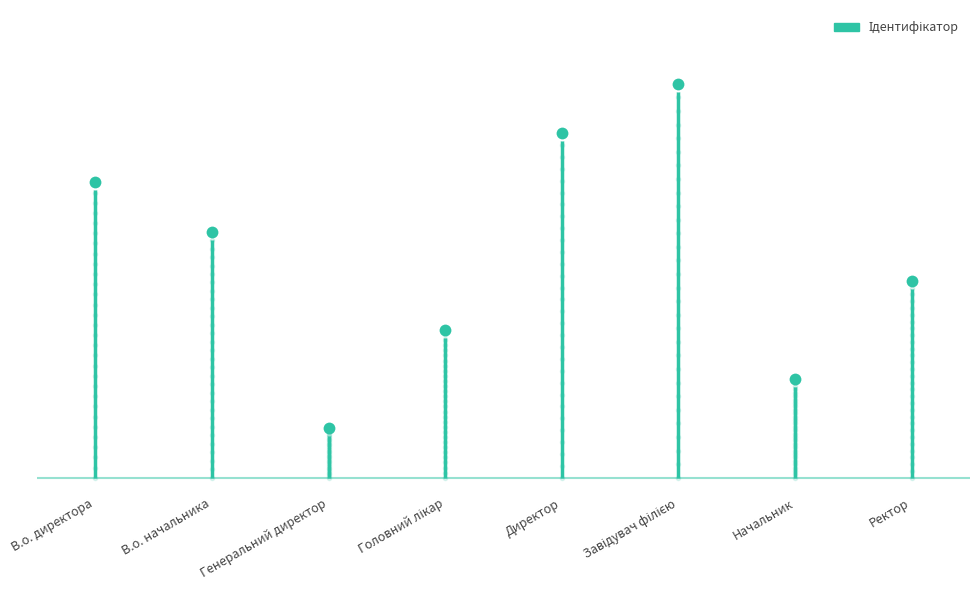

True or false: the data shows 1 at Начальник.

False